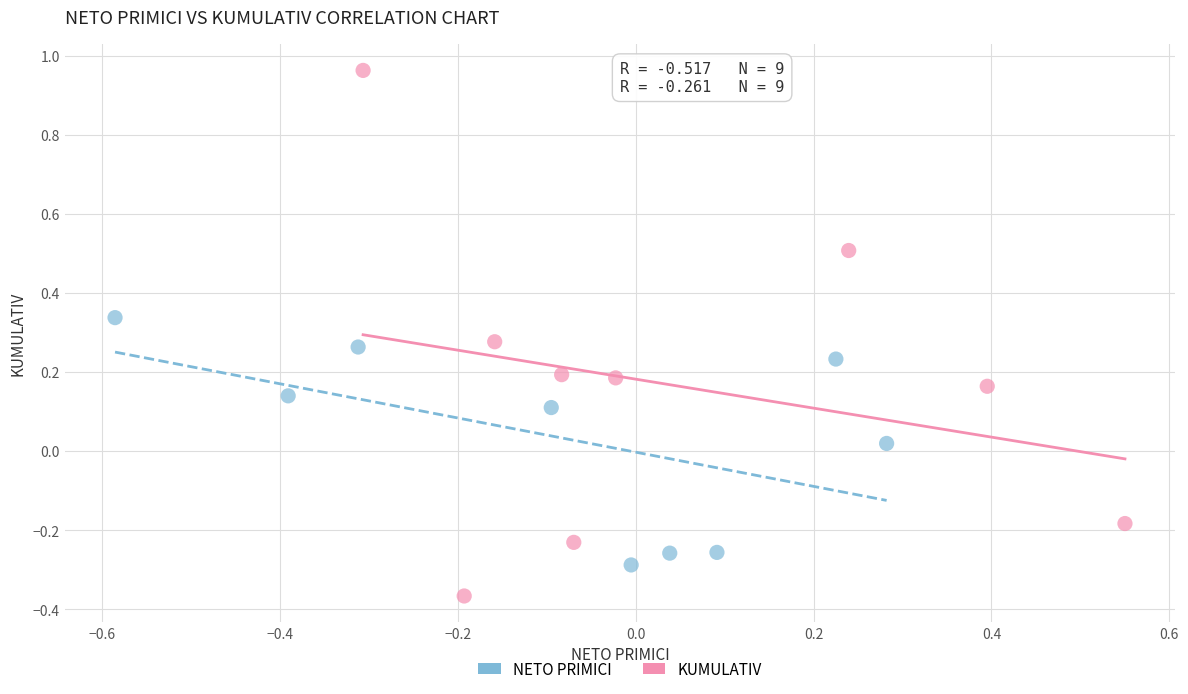

What are all the series names shown in the legend?

NETO PRIMICI, KUMULATIV